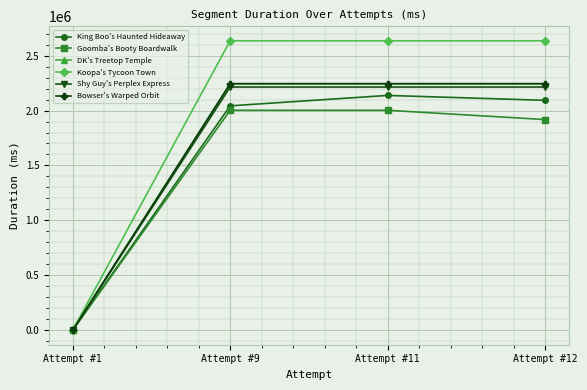

Is it true that Shy Guy's Perplex Express equals 3433023 at Attempt #12?

False